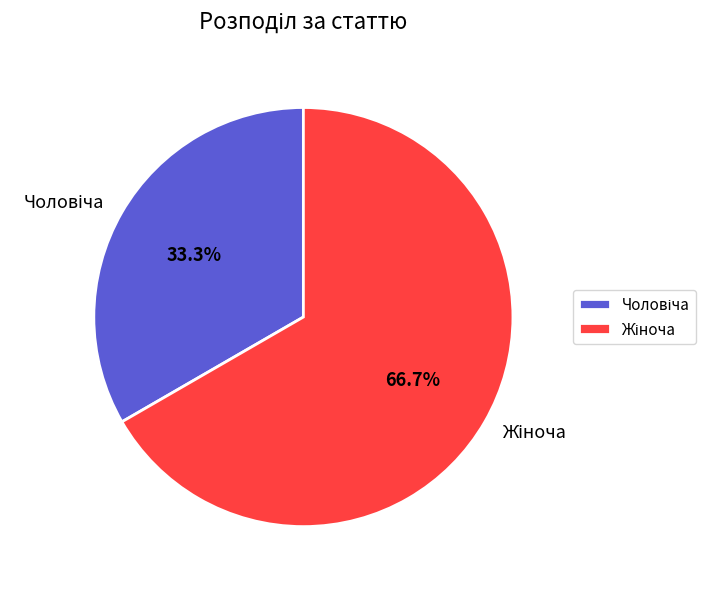

Is there any slice that represents more than half of the pie?

Yes